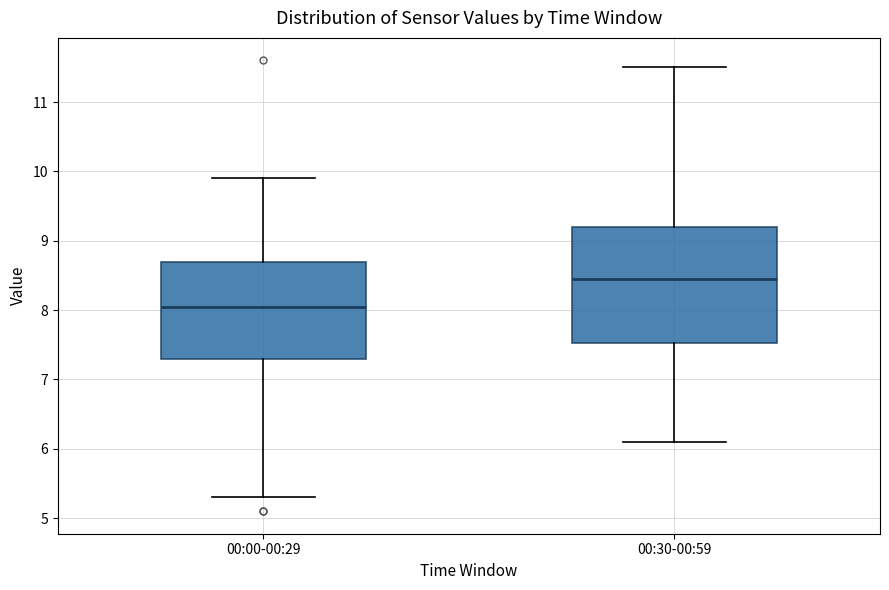

Reading left to right, transcribe this box plot: for each box, give where its median line is, the range the box spans, and where its two whiskers end, as read against the y-axis. The values are not printed on the chart, so give them approximately, as read against the axis.

00:00-00:29: median 8.1, box 7.3 to 8.7, whiskers 5.3 to 9.9
00:30-00:59: median 8.5, box 7.5 to 9.2, whiskers 6.1 to 11.5